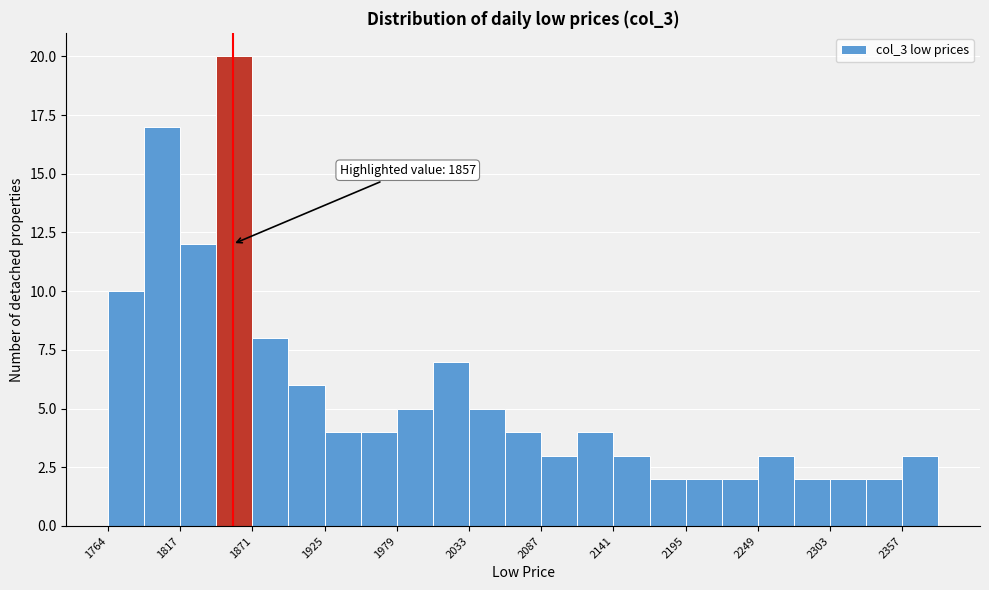

Around what value on the x-axis is the tallest bar? Give the approximate position of its centre, as read against the axis.

1860